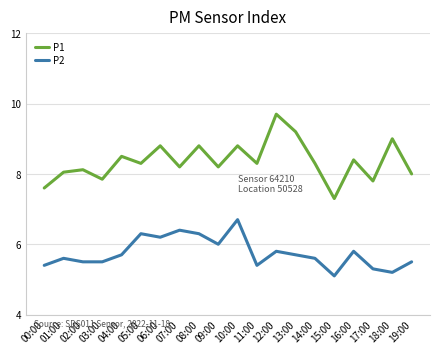

List the series in order of their overall mean, highest first.

P1, P2